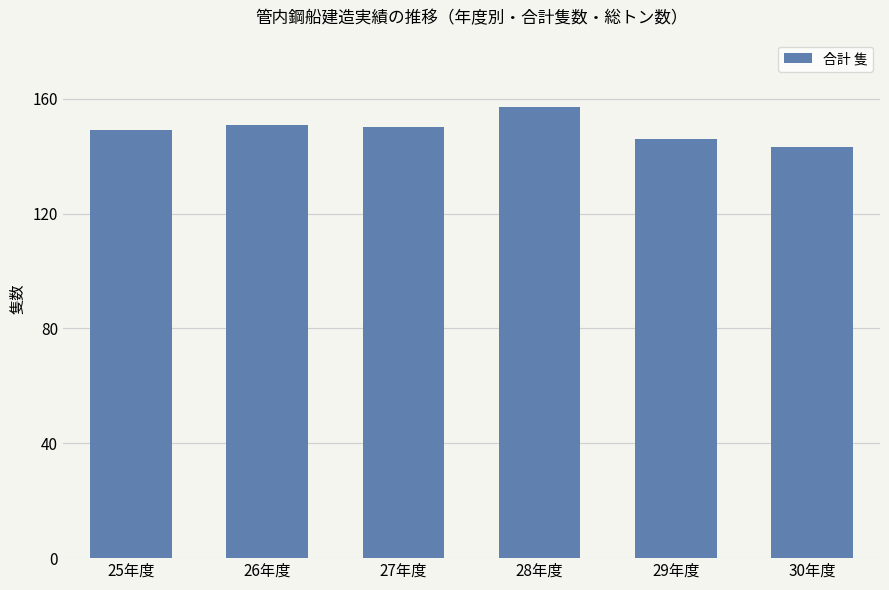

Count the number of categories in the chart.

6